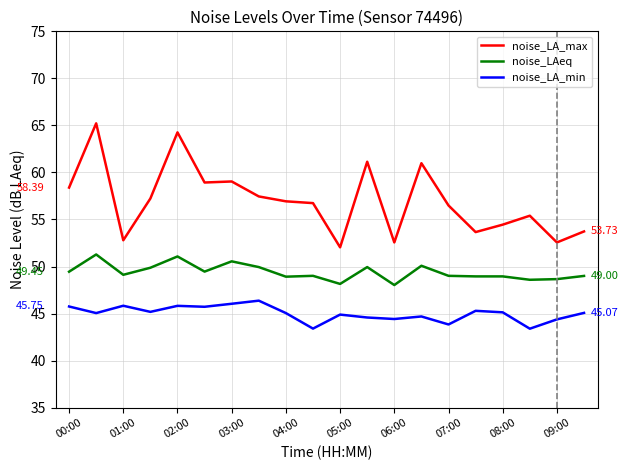

Rank the series by their average value, from highest to lowest.

noise_LA_max, noise_LAeq, noise_LA_min